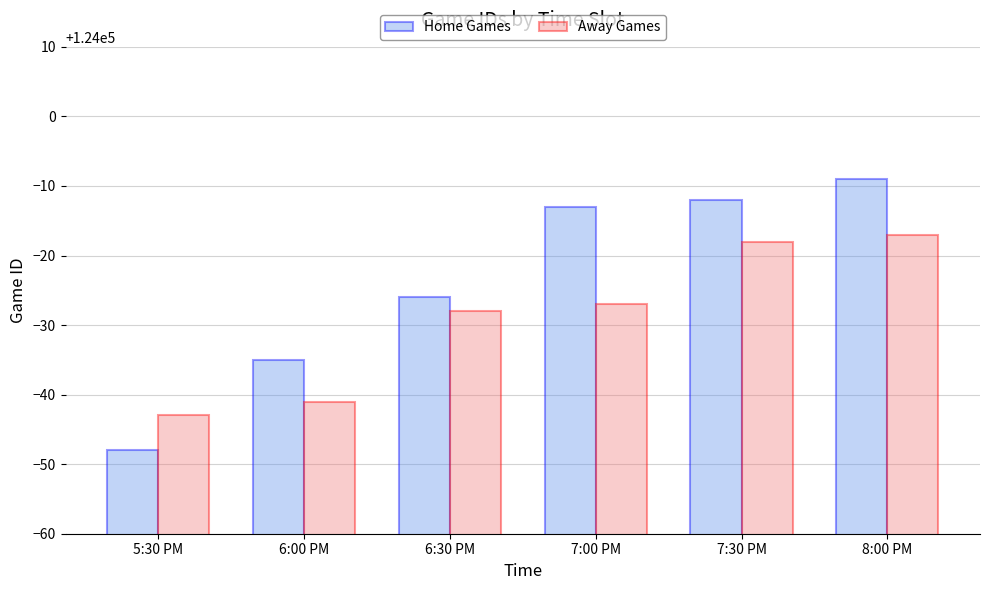

Rank the series by their maximum value, from lowest to highest.

Away Games, Home Games